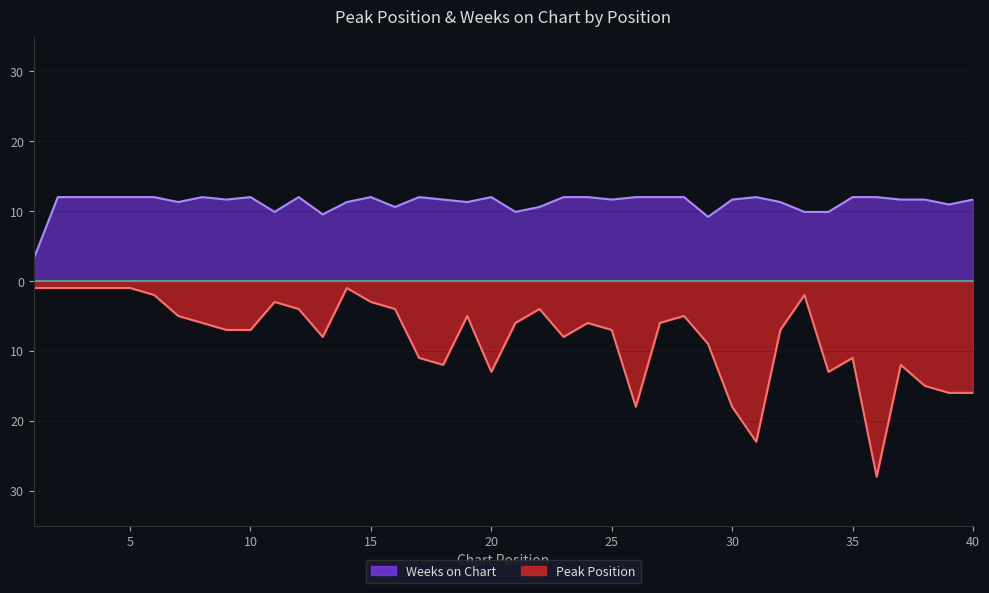

Which has a higher value, 33 or 11?

33